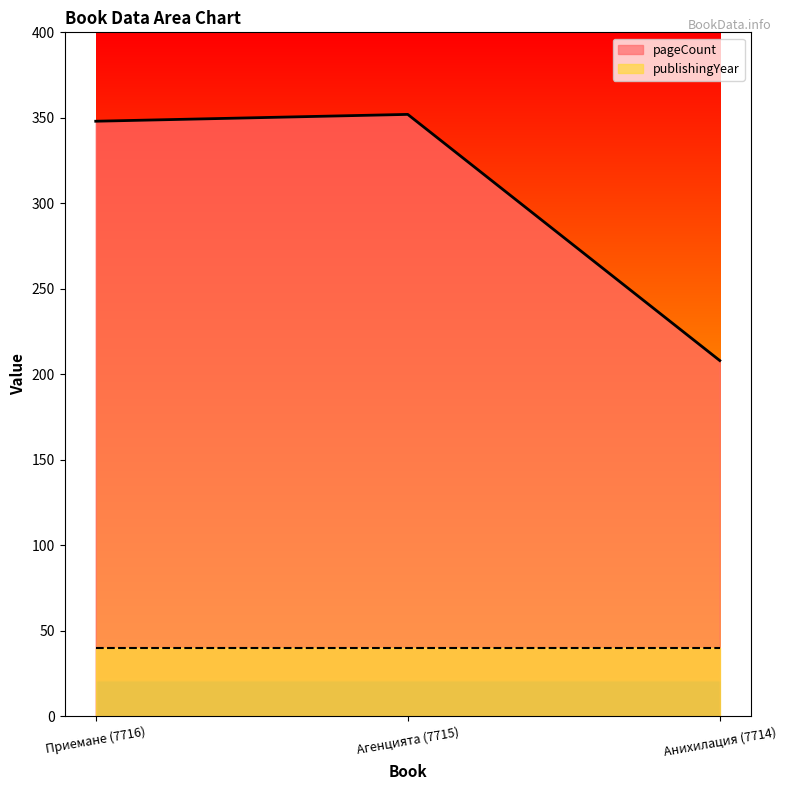

The value at Агенцията (7715) is 352. True or false?

True